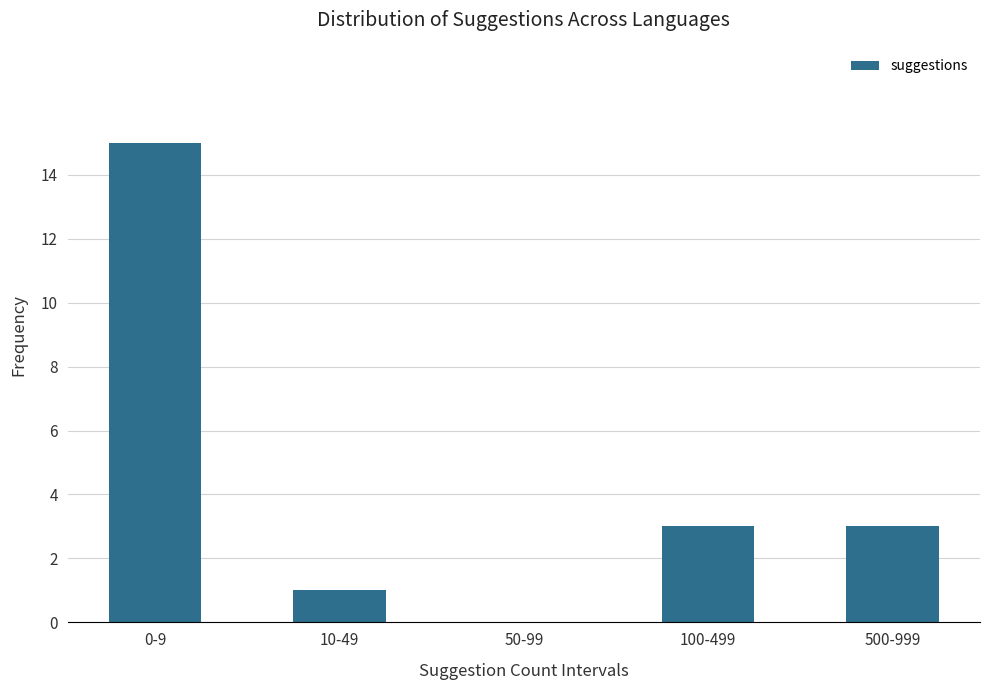

Reading left to right, extract all data points from this chart.

0-9=15	10-49=1	50-99=0	100-499=3	500-999=3